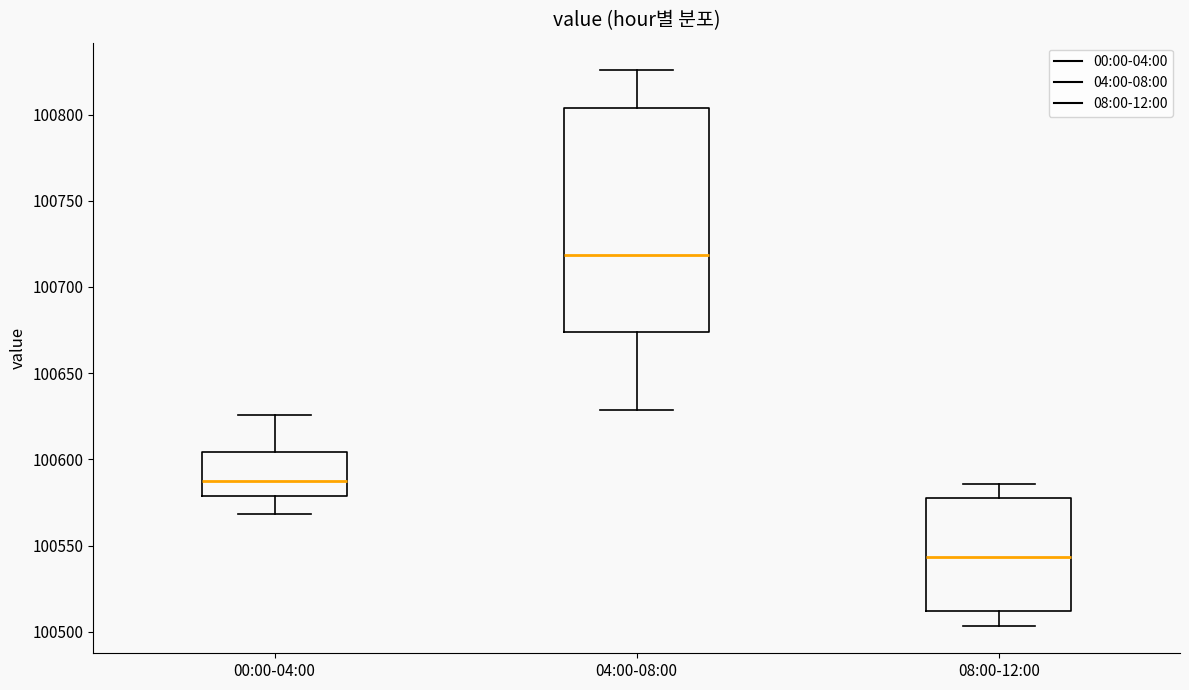

Reading left to right, read every box against the y-axis: the position of its median line, the range the box covers, and the ends of its whiskers. The values are not printed on the chart, so give them approximately, as read against the axis.

00:00-04:00: median 100590, box 100580 to 100605, whiskers 100570 to 100625
04:00-08:00: median 100720, box 100675 to 100805, whiskers 100630 to 100825
08:00-12:00: median 100545, box 100510 to 100580, whiskers 100505 to 100585